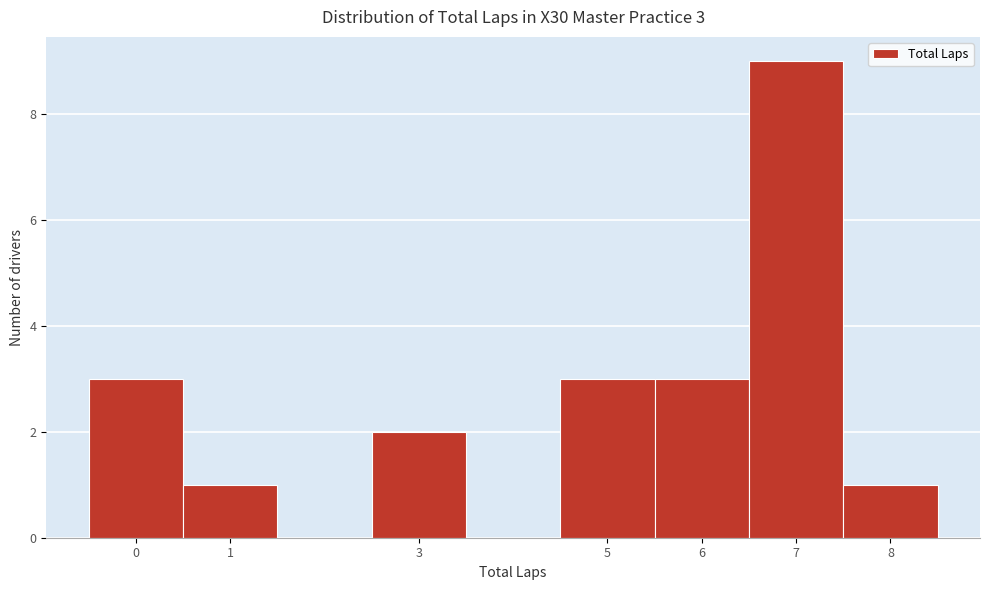

Over which range of the x-axis is the bar tallest?

6.5 to 7.5